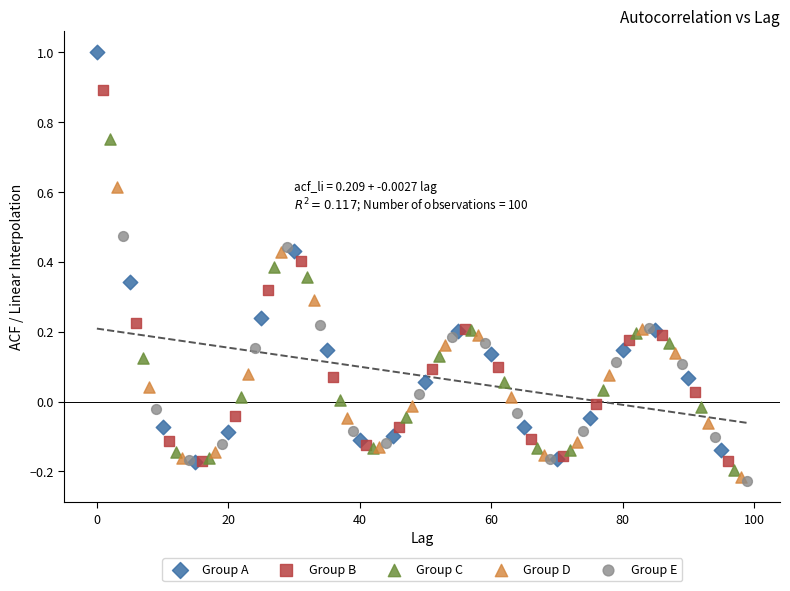

Which series has the widest spread of Y values?

Group A